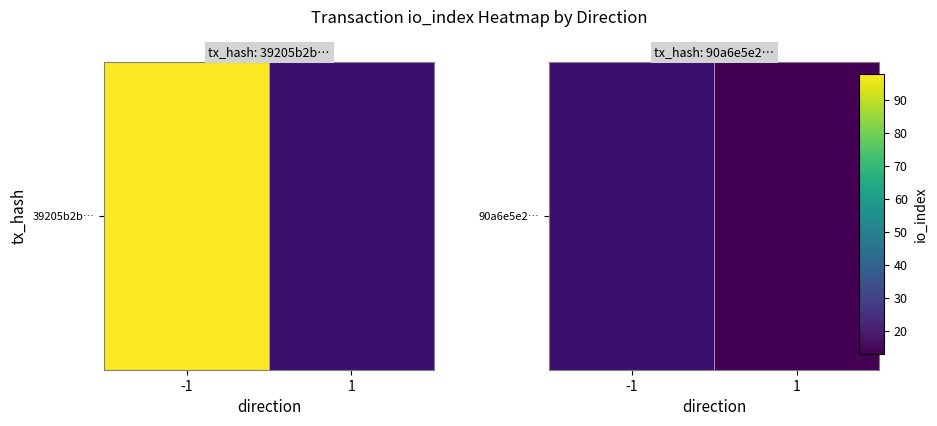

Rank the categories by value from highest to lowest.

-1, 1